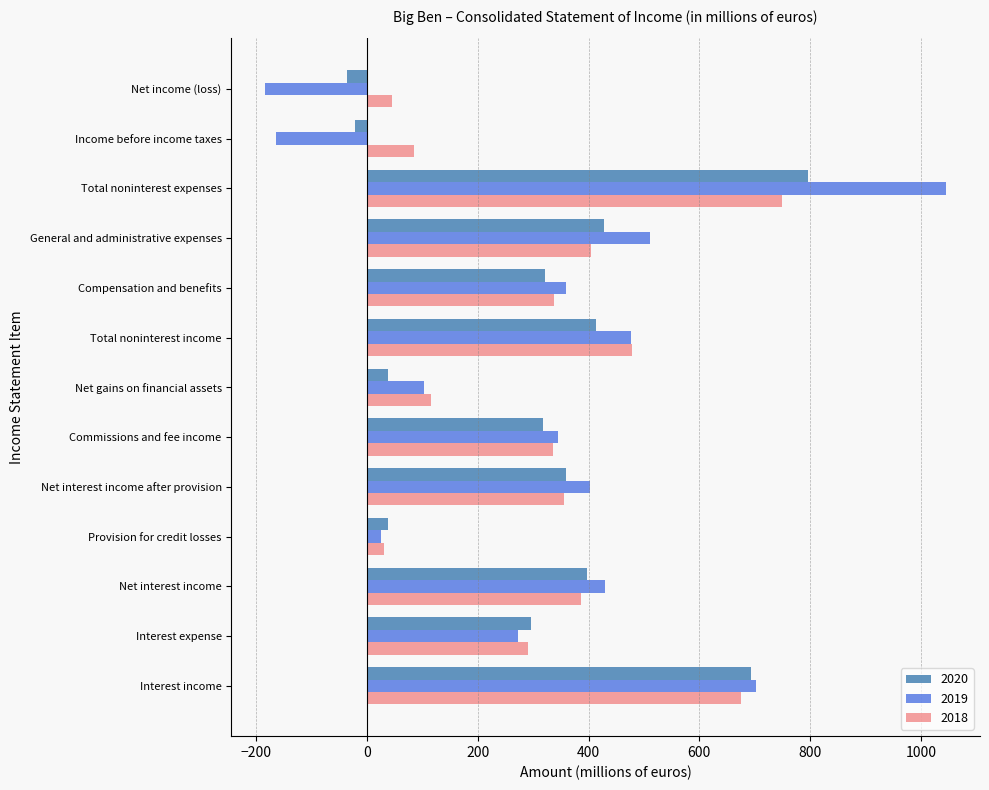

Is the value of 2020 at Income before income taxes greater than the value of 2019 at Compensation and benefits?

No